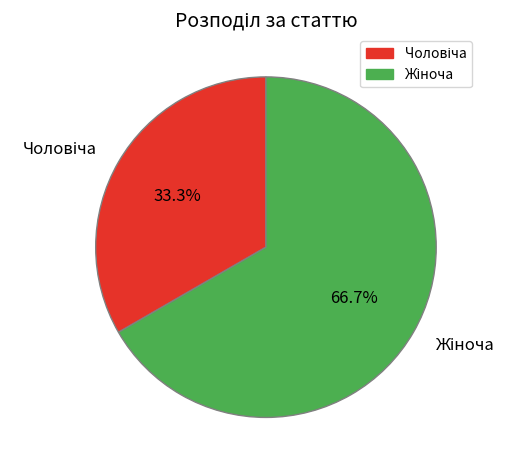

Is there a majority slice in this chart?

Yes